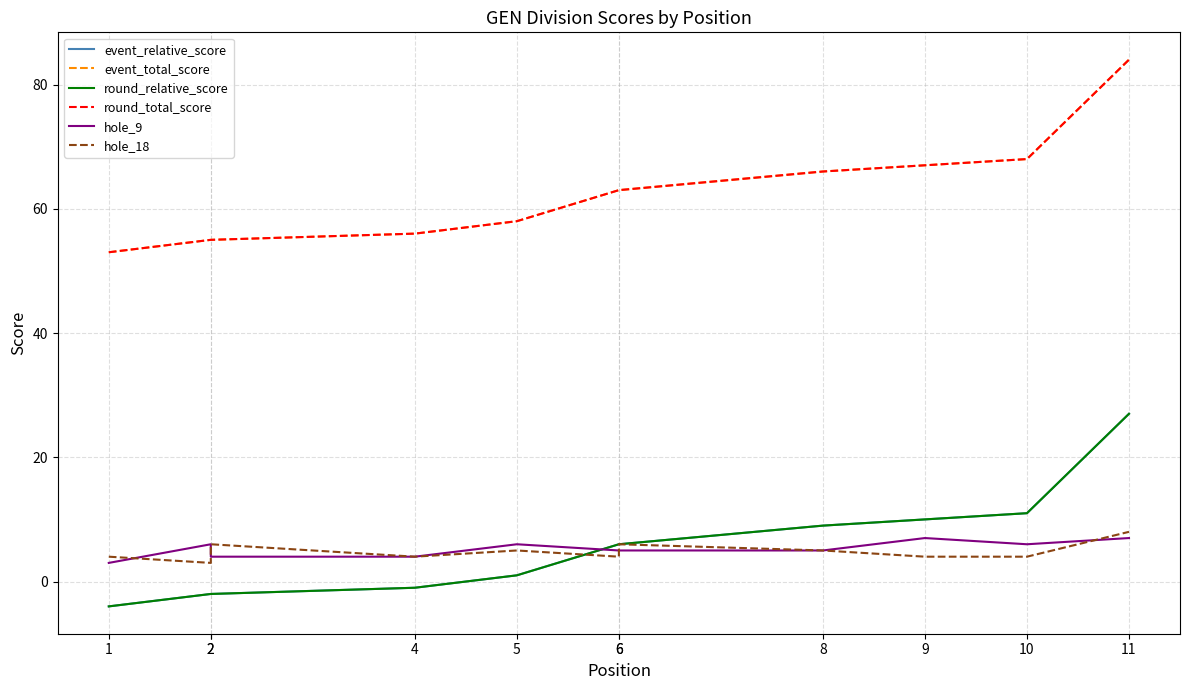

At 2, list the series in order from largest to smallest.

event_total_score, round_total_score, hole_9, hole_18, event_relative_score, round_relative_score